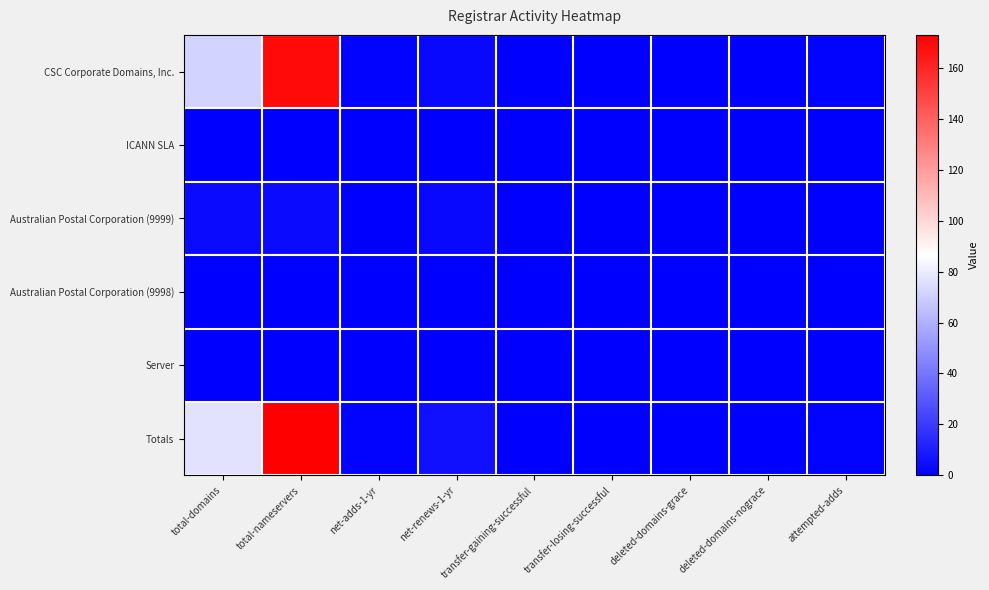

Which has a higher value, transfer-gaining-successful or total-nameservers?

total-nameservers